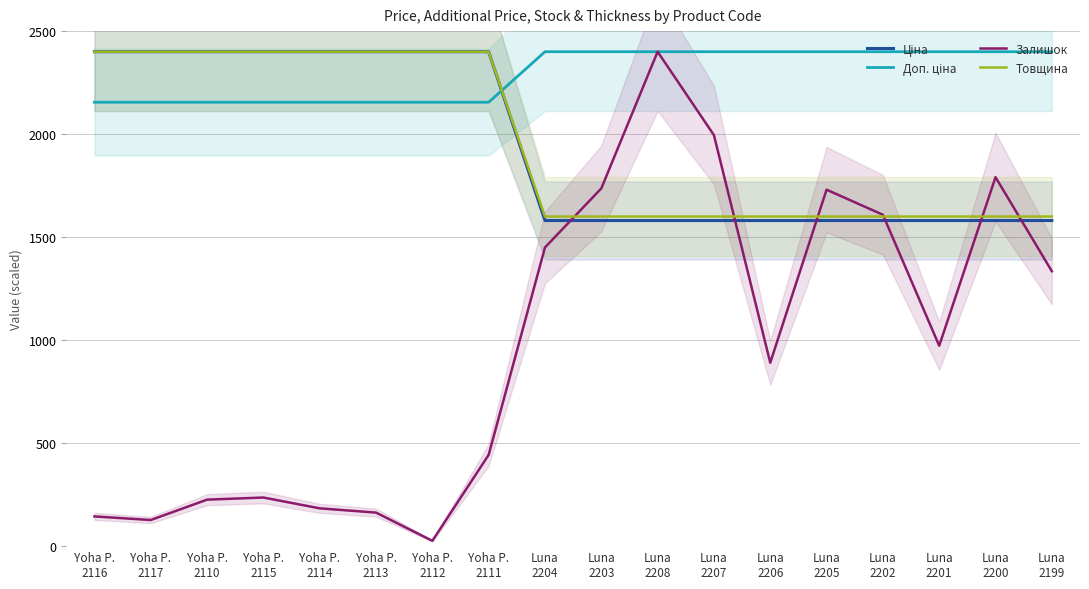

Reading right to left, extract all data points from this chart.

Ціна: 1580.5	1580.5	1580.5	1580.5	1580.5	1580.5	1580.5	1580.5	1580.5	1580.5	2400.0	2400.0	2400.0	2400.0	2400.0	2400.0	2400.0	2400.0
Доп. ціна: 2400.0	2400.0	2400.0	2400.0	2400.0	2400.0	2400.0	2400.0	2400.0	2400.0	2154.8	2154.8	2154.8	2154.8	2154.8	2154.8	2154.8	2154.8
Залишок: 1334.5	1791.0	972.8	1608.6	1730.2	890.3	1995.0	2400.0	1736.4	1449.9	443.1	25.8	162.8	183.4	236.0	225.7	126.7	144.3
Товщина: 1600.0	1600.0	1600.0	1600.0	1600.0	1600.0	1600.0	1600.0	1600.0	1600.0	2400.0	2400.0	2400.0	2400.0	2400.0	2400.0	2400.0	2400.0